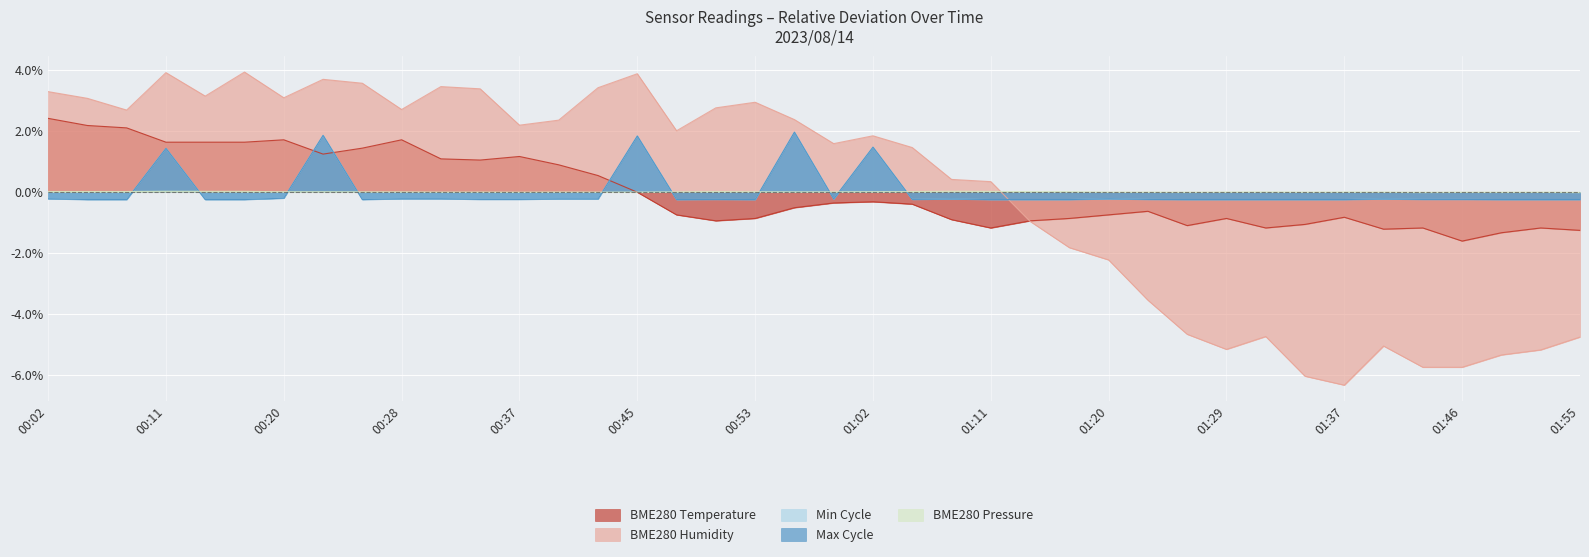

Where is the first local minimum for BME280_temperature?

00:22